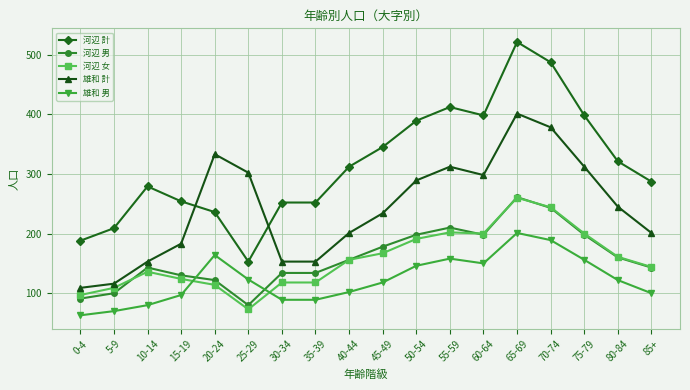

What is the sum of all 雄和 男 values?

2217